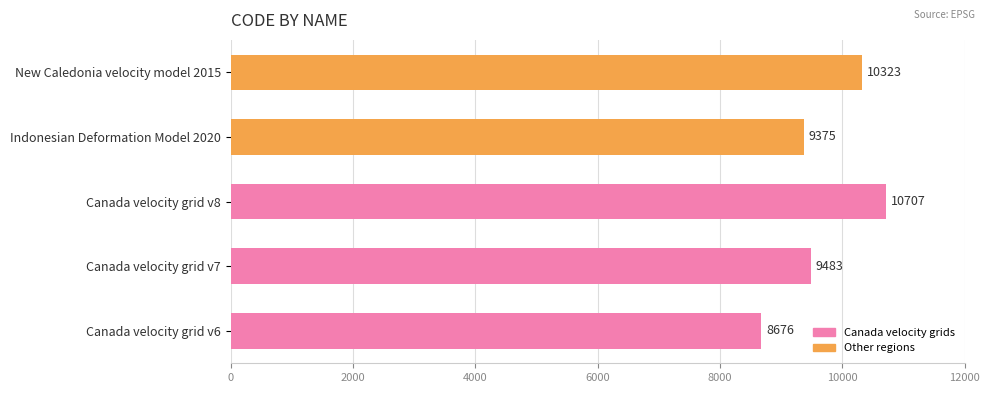

What is the smallest value displayed?

8676